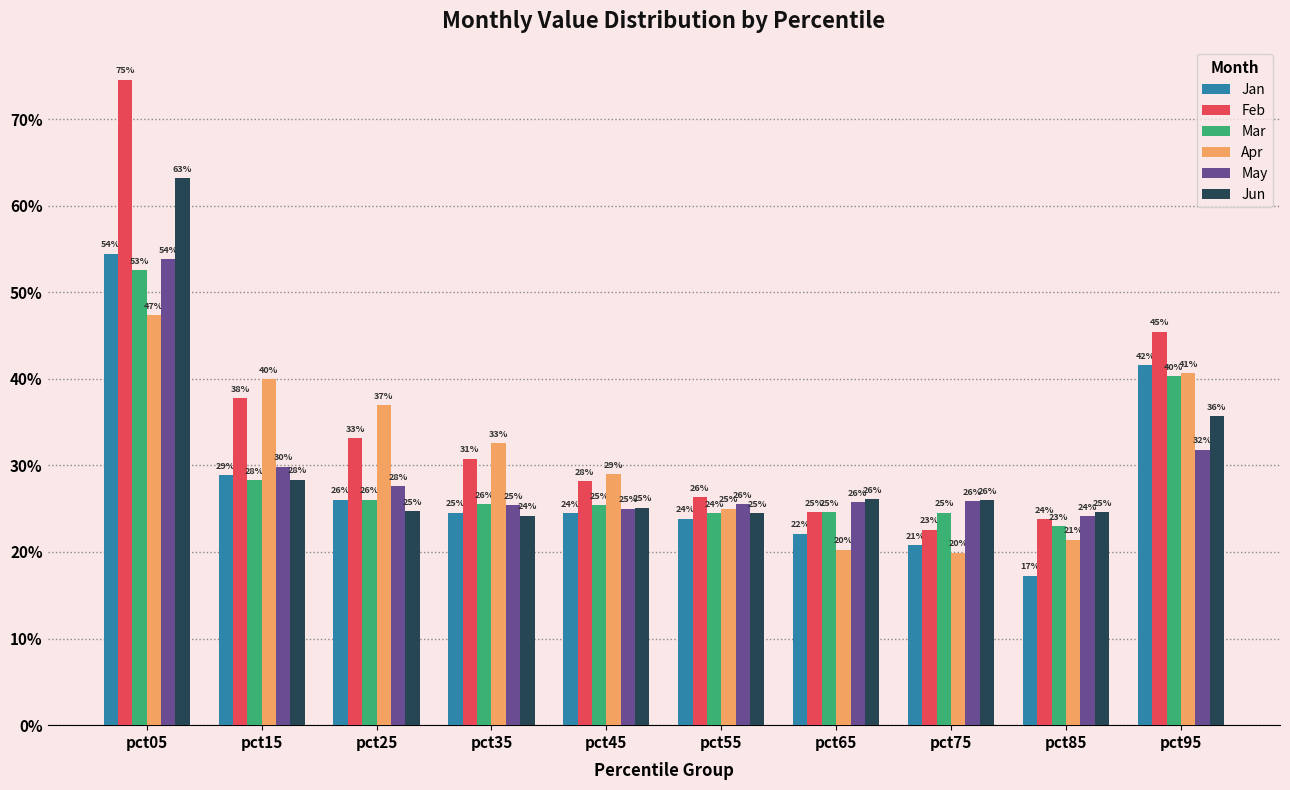

What are all the series names shown in the legend?

Jan, Feb, Mar, Apr, May, Jun